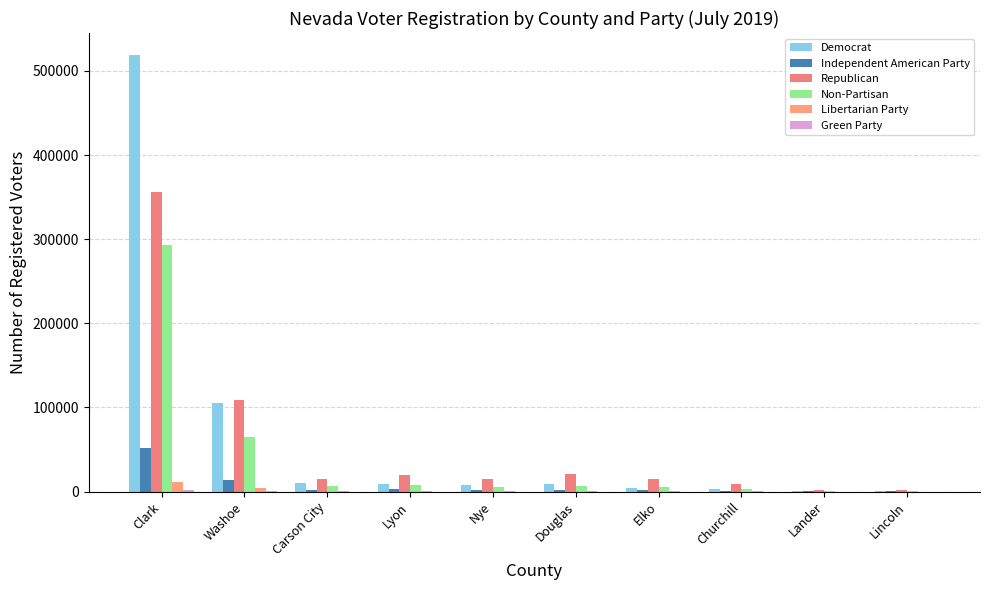

Reading left to right, transcribe all the data shown in this chart.

Democrat: Clark=519126	Washoe=105118	Carson City=10503	Lyon=8516	Nye=8034	Douglas=8955	Elko=4559	Churchill=2686	Lander=516	Lincoln=604
Independent American Party: Clark=52108	Washoe=13779	Carson City=1925	Lyon=2578	Nye=2237	Douglas=1950	Elko=1551	Churchill=798	Lander=150	Lincoln=156
Republican: Clark=355939	Washoe=109264	Carson City=15521	Lyon=19532	Nye=15327	Douglas=21045	Elko=15027	Churchill=8597	Lander=1815	Lincoln=1770
Non-Partisan: Clark=293647	Washoe=65083	Carson City=6709	Lyon=7445	Nye=6049	Douglas=6889	Elko=5725	Churchill=2549	Lander=547	Lincoln=394
Libertarian Party: Clark=11792	Washoe=3916	Carson City=426	Lyon=505	Nye=333	Douglas=483	Elko=351	Churchill=165	Lander=21	Lincoln=14
Green Party: Clark=1843	Washoe=905	Carson City=59	Lyon=65	Nye=61	Douglas=73	Elko=25	Churchill=17	Lander=2	Lincoln=5